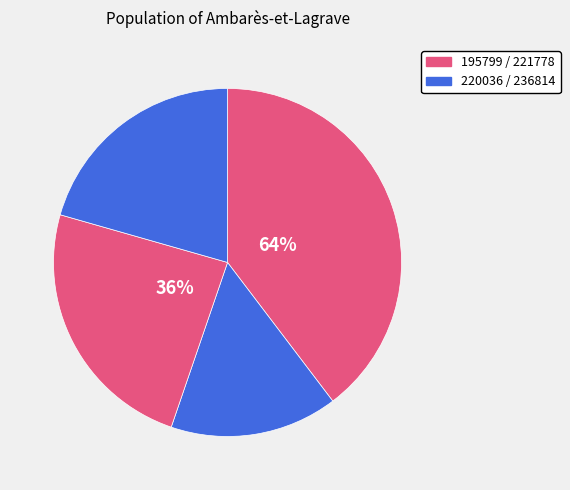

What percentage is the 221778 slice, to the nearest percent?

24%